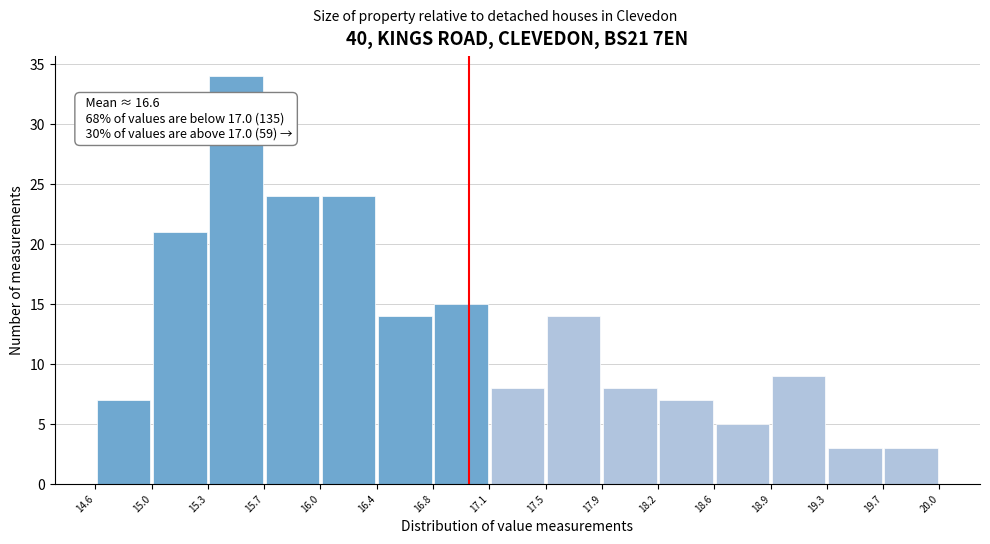

Over which range of the x-axis is the bar tallest?

15.3 to 15.7